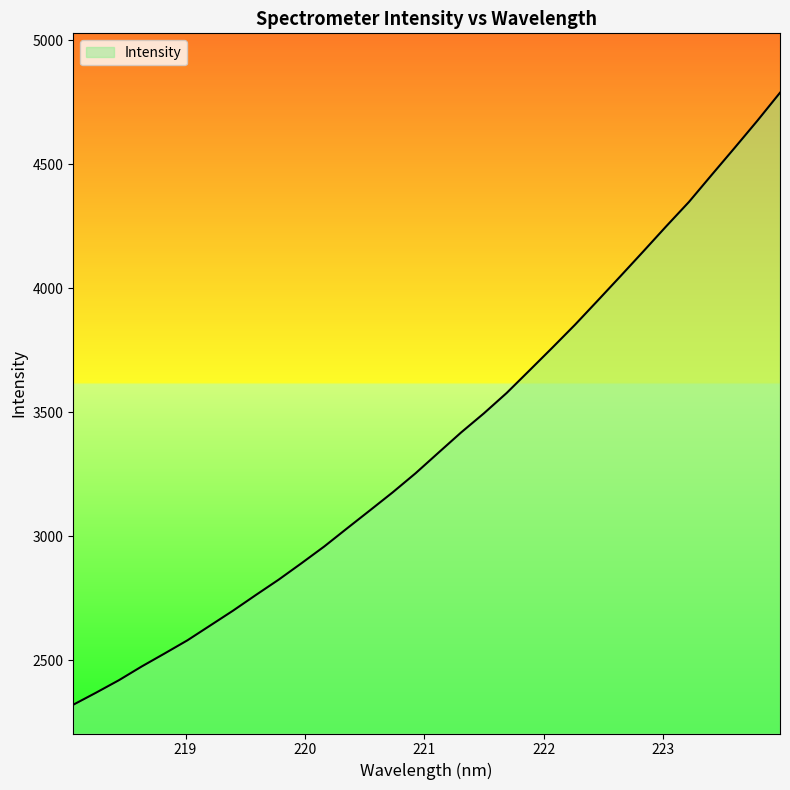

What is the difference between the maximum and minimum values?

2467.9